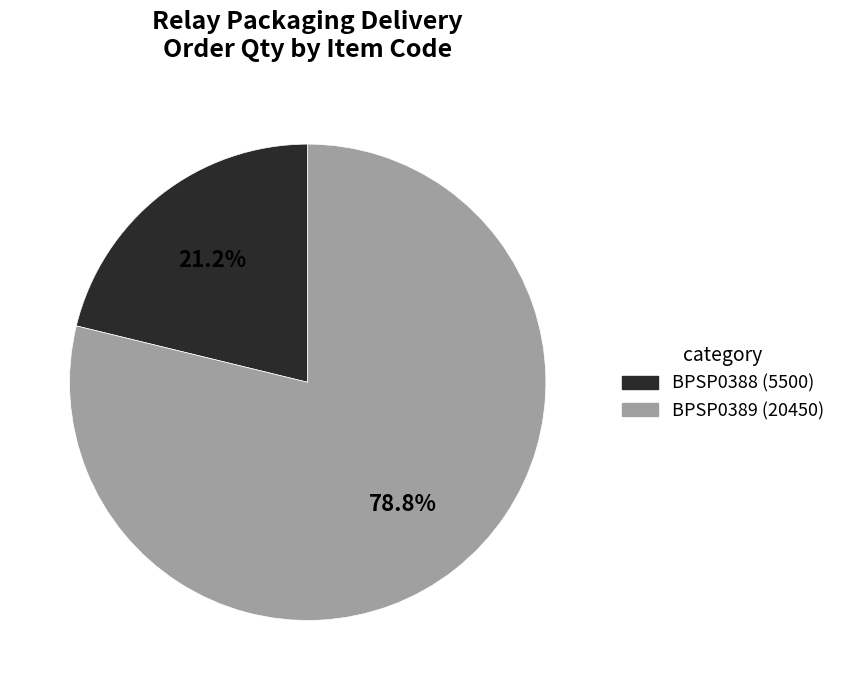

What is the smallest slice in the pie chart?

BPSP0388